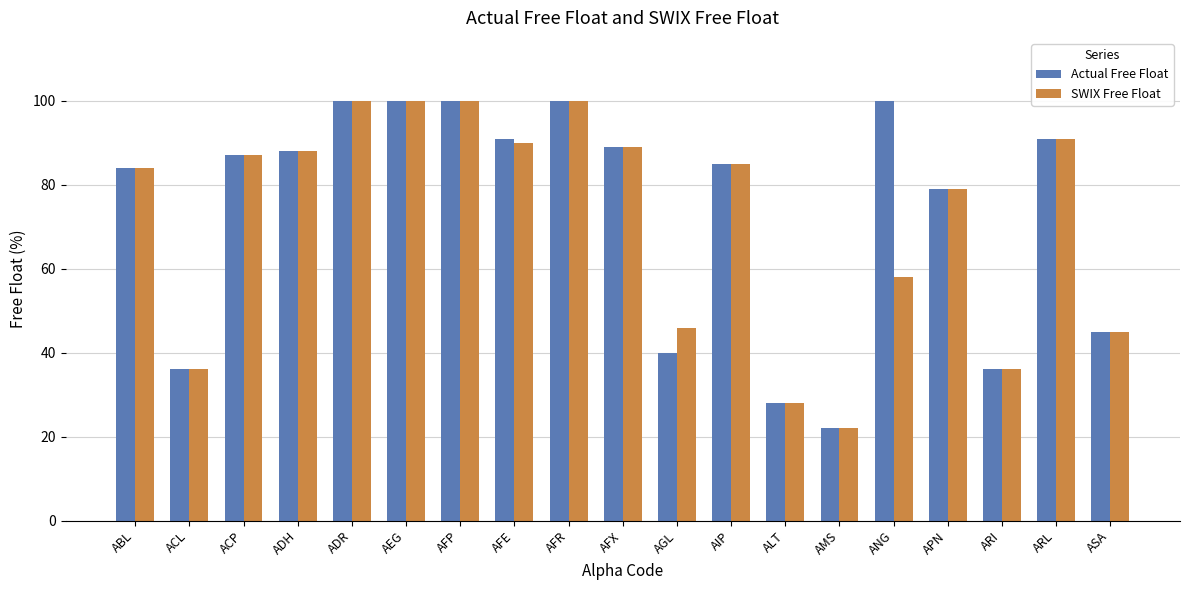

What is the difference between the maximum and second lowest values in the Actual Free Float series?

72